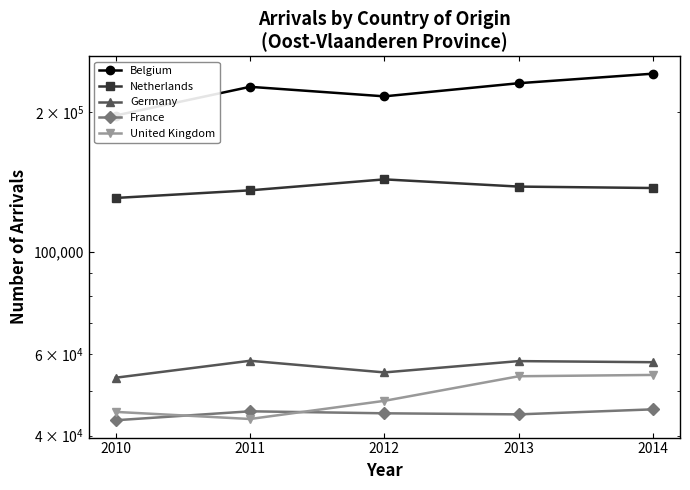

What is the average value of the United Kingdom series?

48765